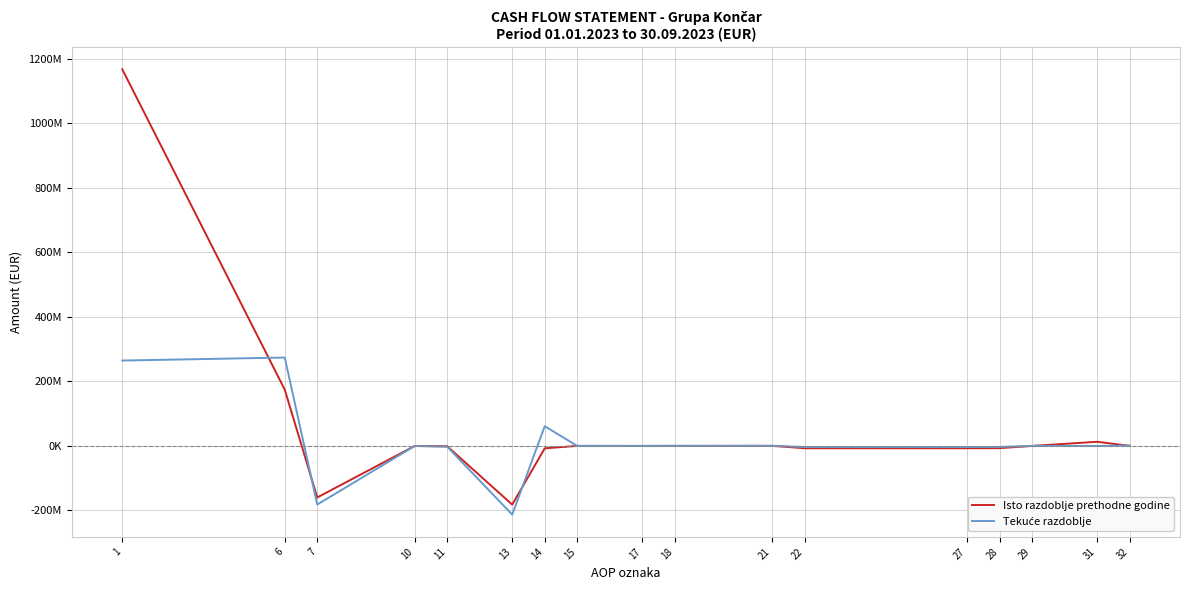

Does the chart display data point markers on the line(s)?

No